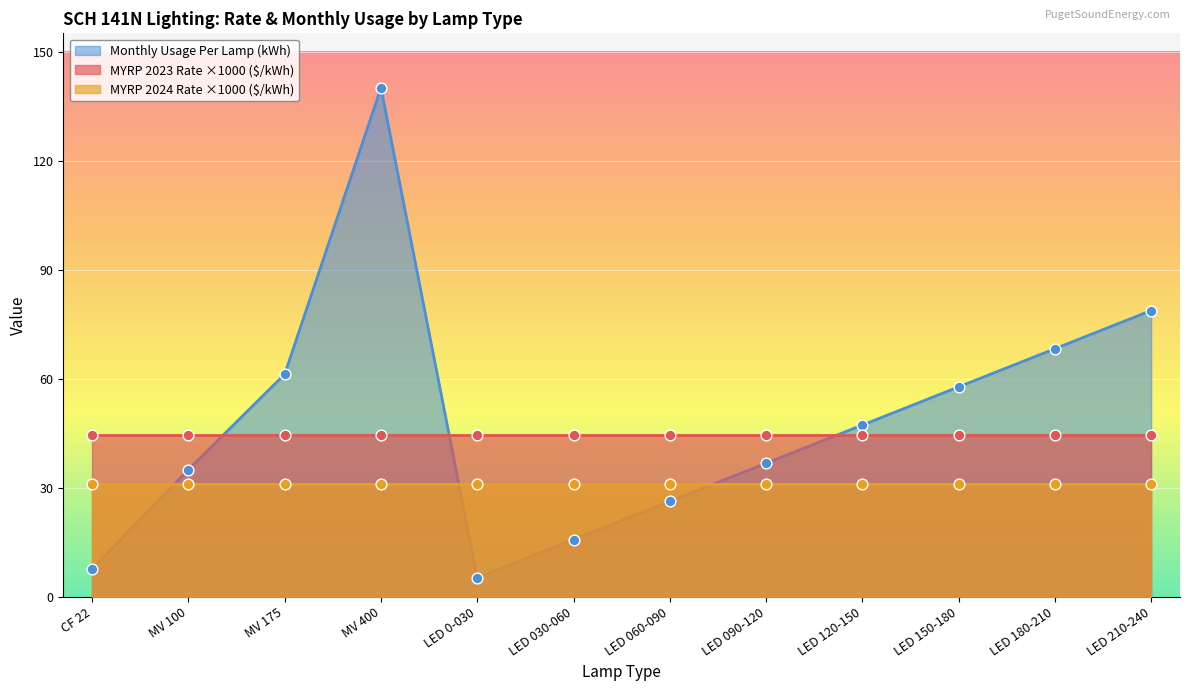

What is the highest value of the Monthly Usage Per Lamp (kWh) series?

140.0